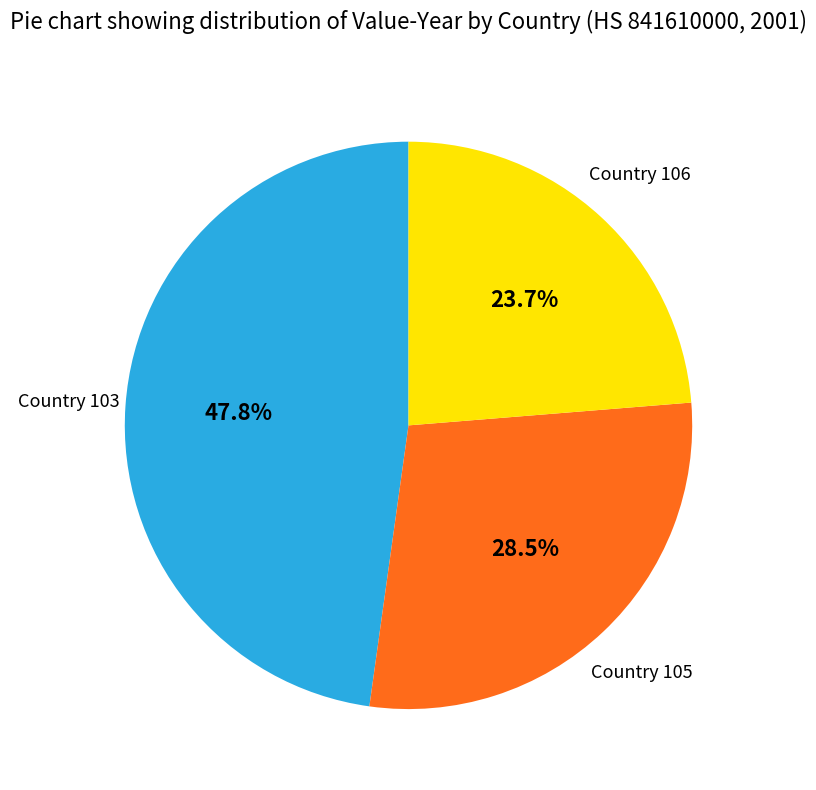

Is there any slice that represents more than half of the pie?

No